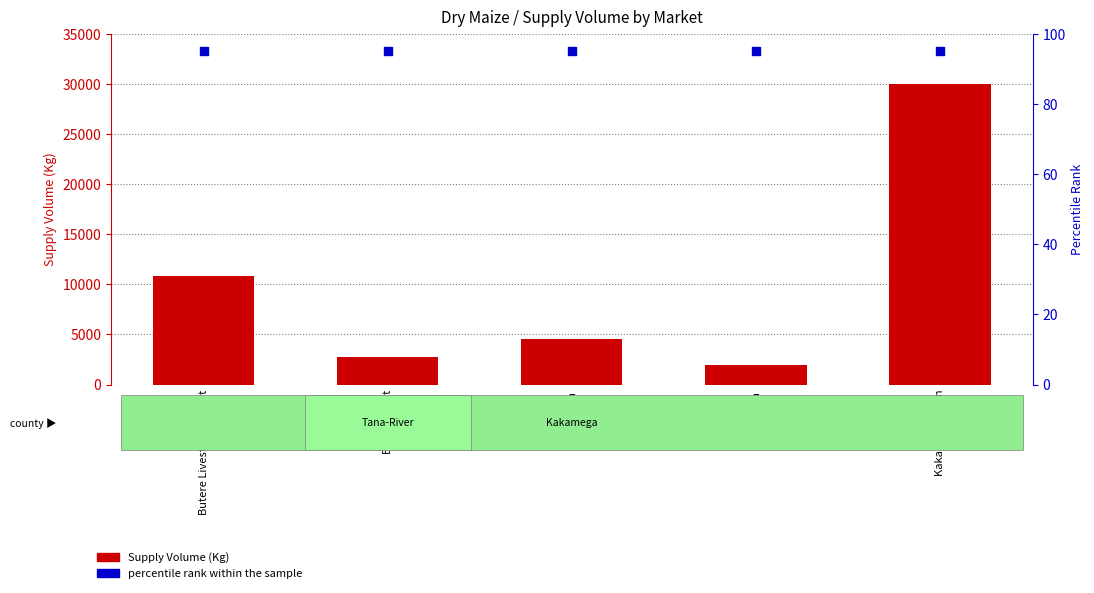

Which series contains the lowest Y value?

percentile rank within the sample